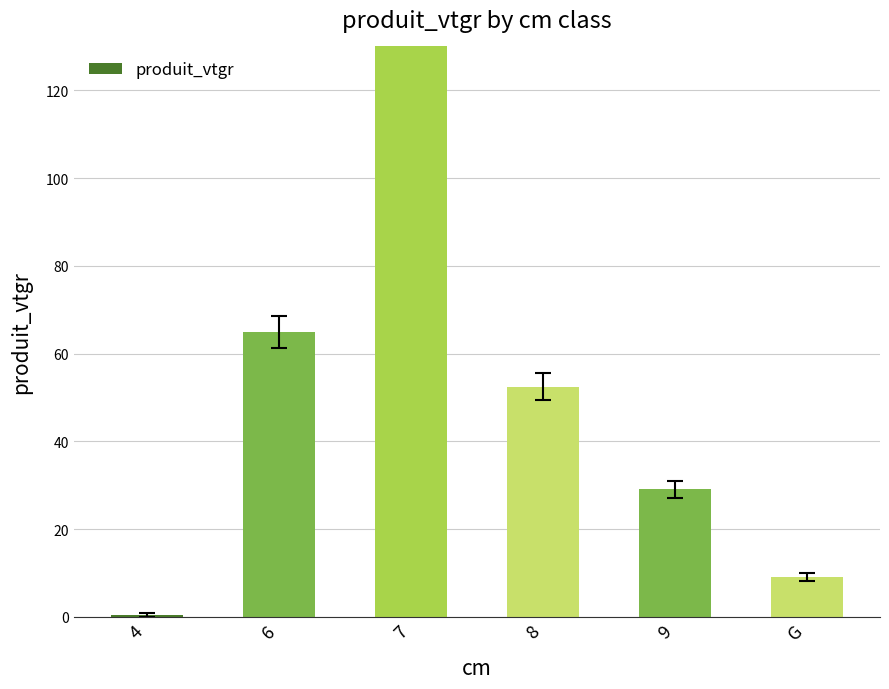

Reading left to right, what are all the values shown in this chart?

0.4	64.9	151.0	52.4	29.1	9.1